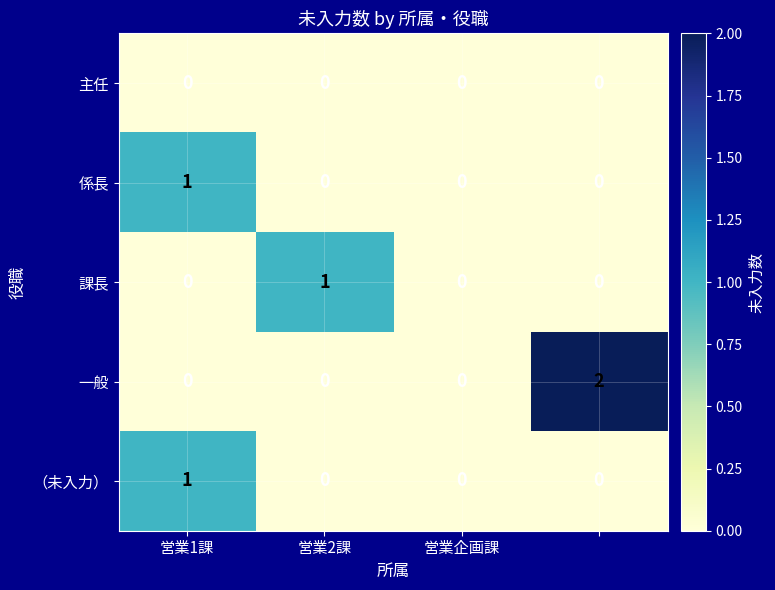

Which series has the largest total across all categories?

一般